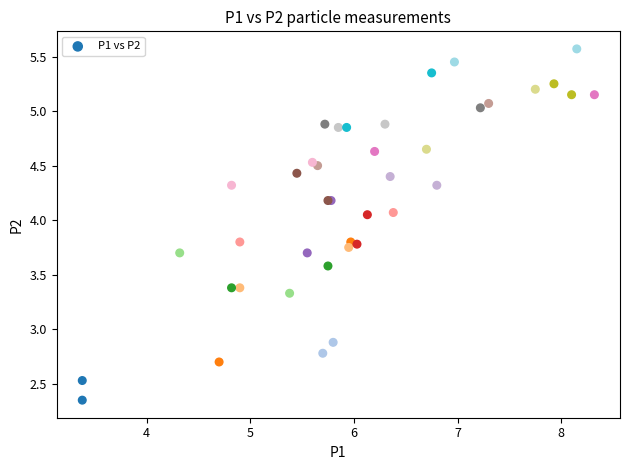

What Y value in the scatter plot is closest to 3?

2.9